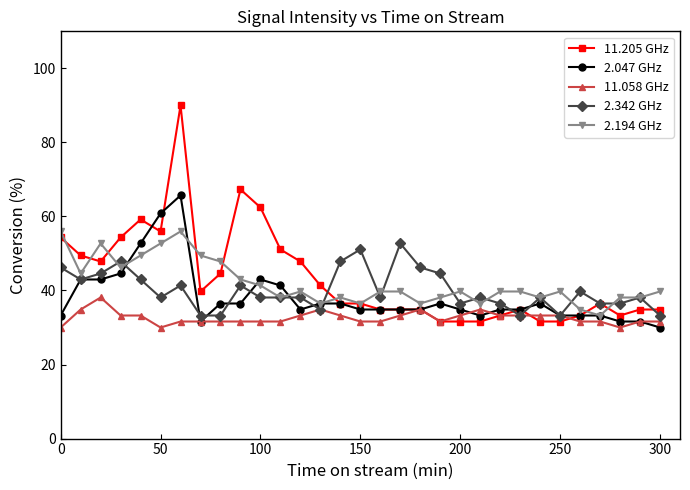

True or false: 11.058 GHz has more than 0 interior local peaks.

True